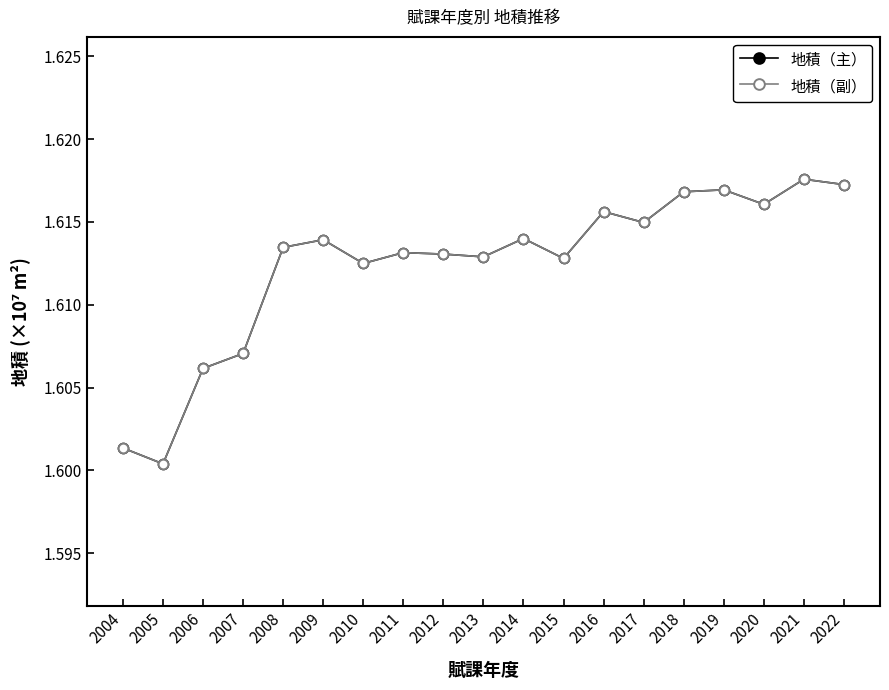

Reading left to right, list all the values displayed in this chart.

地積（主）: 2004=16013512.8	2005=16003914.9	2006=16061563.4	2007=16070589.8	2008=16134673.6	2009=16139274.5	2010=16124959.2	2011=16131500.8	2012=16130617.3	2013=16128940.3	2014=16140021.6	2015=16127994.1	2016=16156267.4	2017=16149696.0	2018=16168244.8	2019=16169421.8	2020=16160650.9	2021=16175834.8	2022=16172596.9
地積（副）: 2004=16013512.8	2005=16003914.9	2006=16061563.4	2007=16070589.8	2008=16134673.6	2009=16139274.5	2010=16124959.2	2011=16131500.8	2012=16130617.3	2013=16128940.3	2014=16140021.6	2015=16127994.1	2016=16156267.4	2017=16149696.0	2018=16168244.8	2019=16169421.8	2020=16160650.9	2021=16175834.8	2022=16172596.9